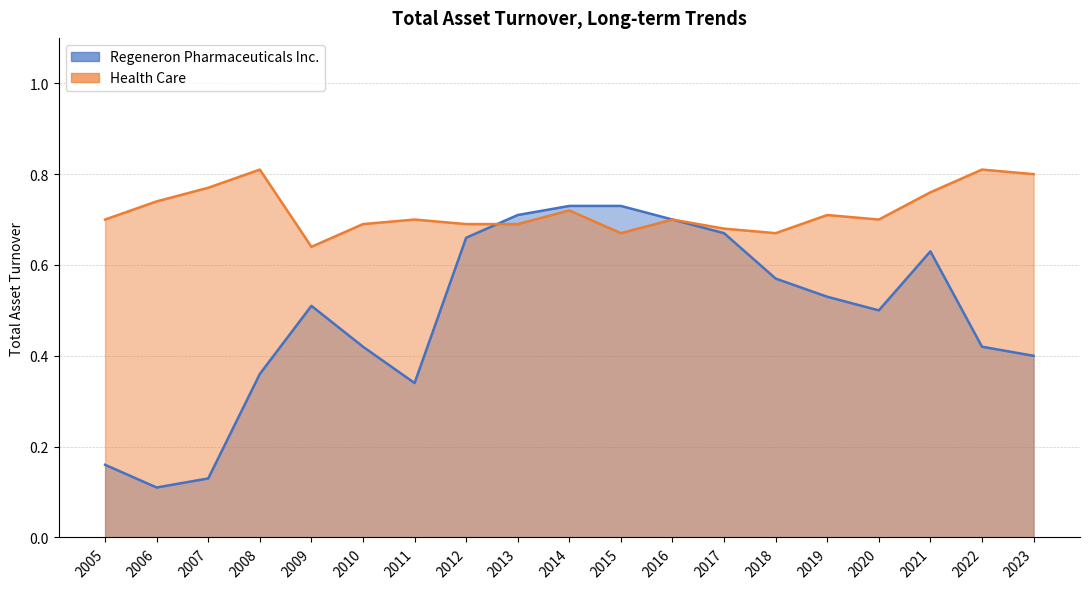

Does the chart have visible grid lines?

Yes